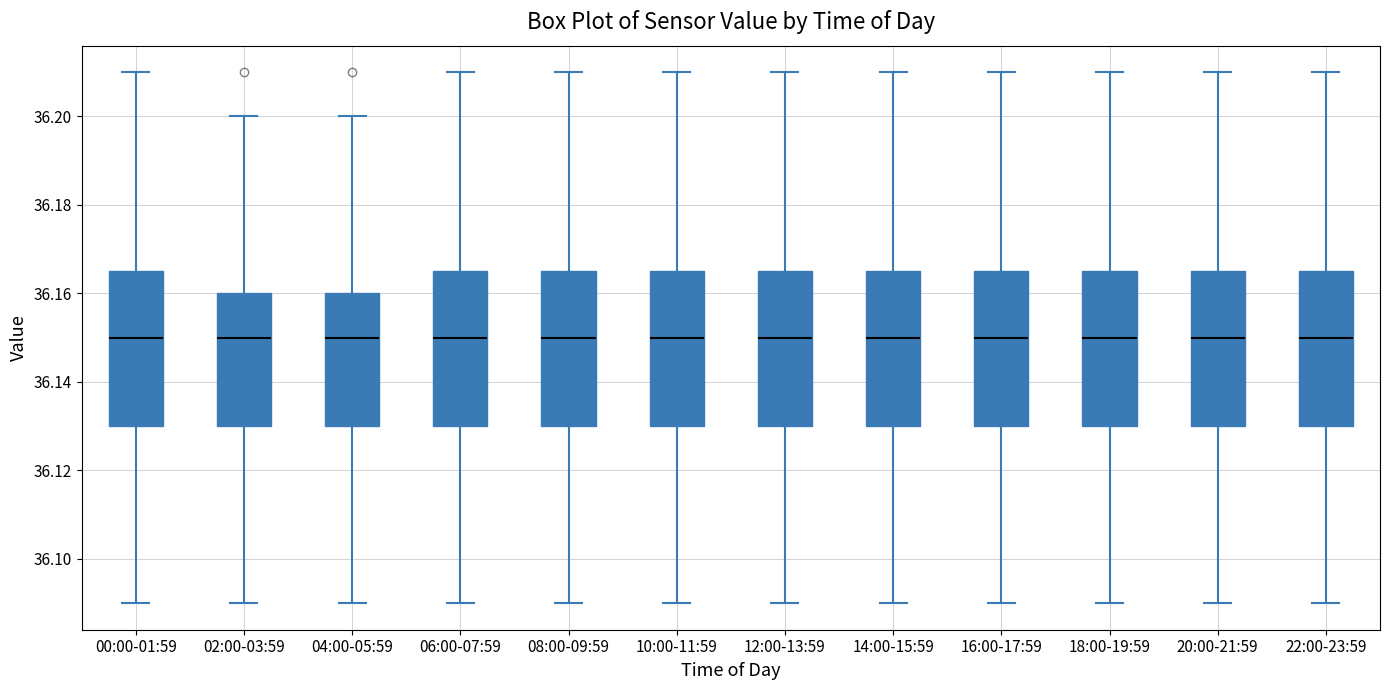

Reading left to right, read every box against the y-axis: the position of its median line, the range the box covers, and the ends of its whiskers. The values are not printed on the chart, so give them approximately, as read against the axis.

00:00-01:59: median 36.150, box 36.130 to 36.166, whiskers 36.090 to 36.210
02:00-03:59: median 36.150, box 36.130 to 36.160, whiskers 36.090 to 36.200
04:00-05:59: median 36.150, box 36.130 to 36.160, whiskers 36.090 to 36.200
06:00-07:59: median 36.150, box 36.130 to 36.166, whiskers 36.090 to 36.210
08:00-09:59: median 36.150, box 36.130 to 36.166, whiskers 36.090 to 36.210
10:00-11:59: median 36.150, box 36.130 to 36.166, whiskers 36.090 to 36.210
12:00-13:59: median 36.150, box 36.130 to 36.166, whiskers 36.090 to 36.210
14:00-15:59: median 36.150, box 36.130 to 36.166, whiskers 36.090 to 36.210
16:00-17:59: median 36.150, box 36.130 to 36.166, whiskers 36.090 to 36.210
18:00-19:59: median 36.150, box 36.130 to 36.166, whiskers 36.090 to 36.210
20:00-21:59: median 36.150, box 36.130 to 36.166, whiskers 36.090 to 36.210
22:00-23:59: median 36.150, box 36.130 to 36.166, whiskers 36.090 to 36.210